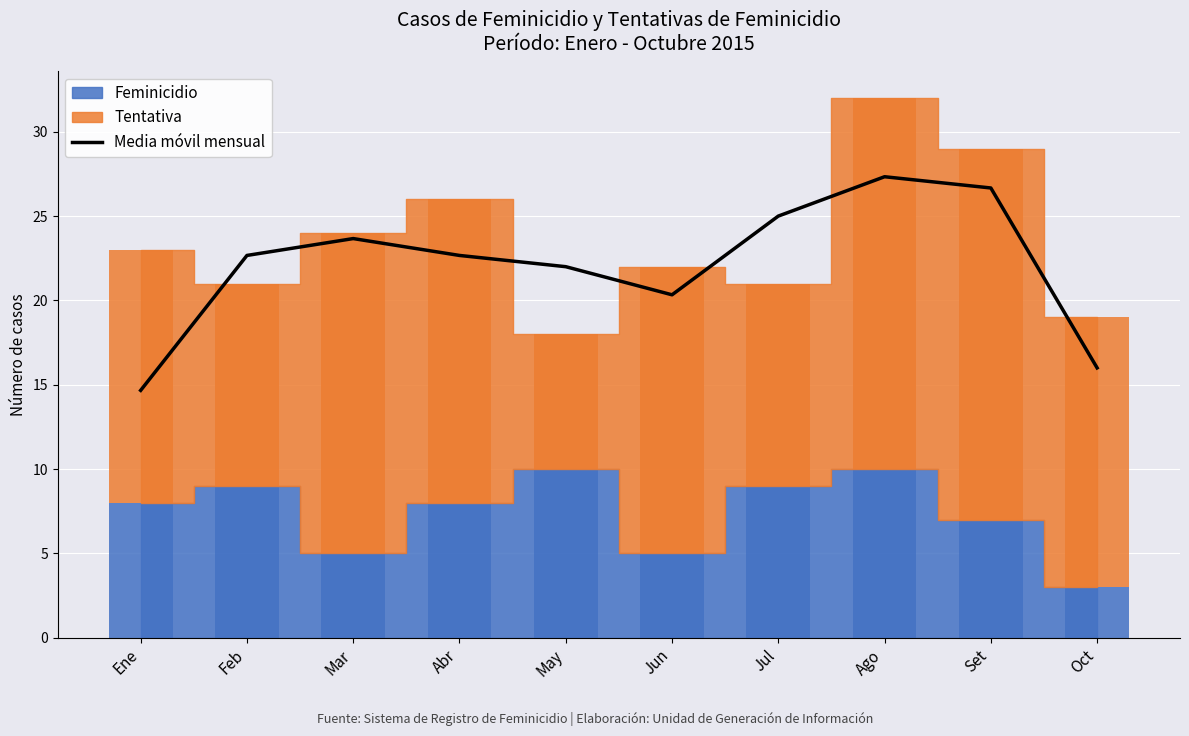

Is it true that the value at Mar is 39.3?

False